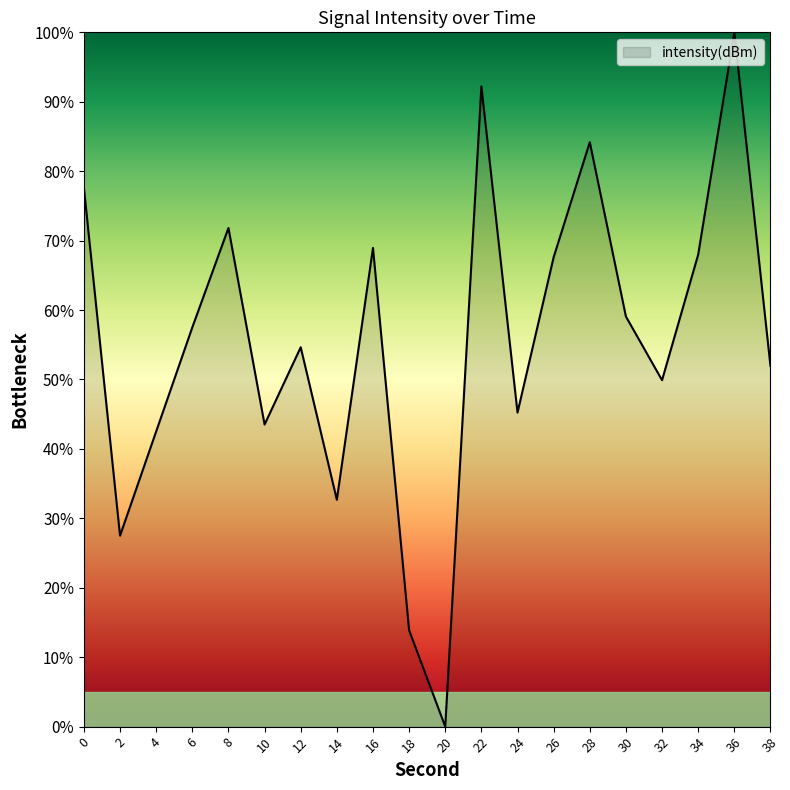

How many values are below 57?

10